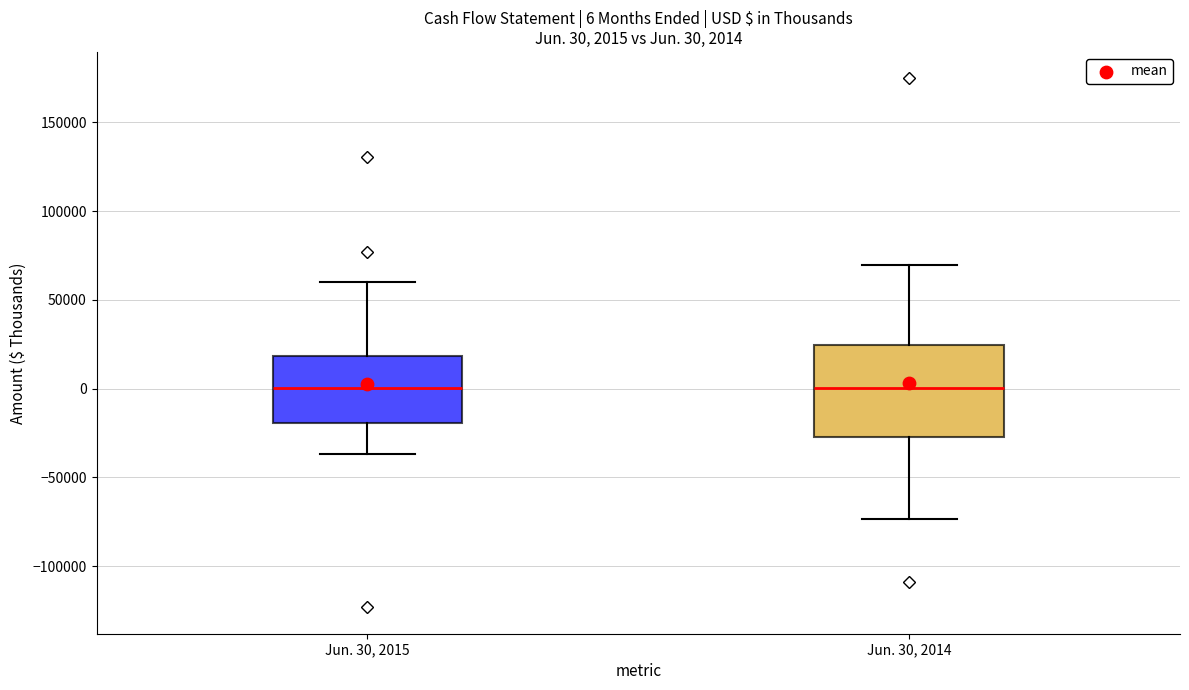

Which box is the tallest, from its lower edge to its upper edge?

Jun. 30, 2014